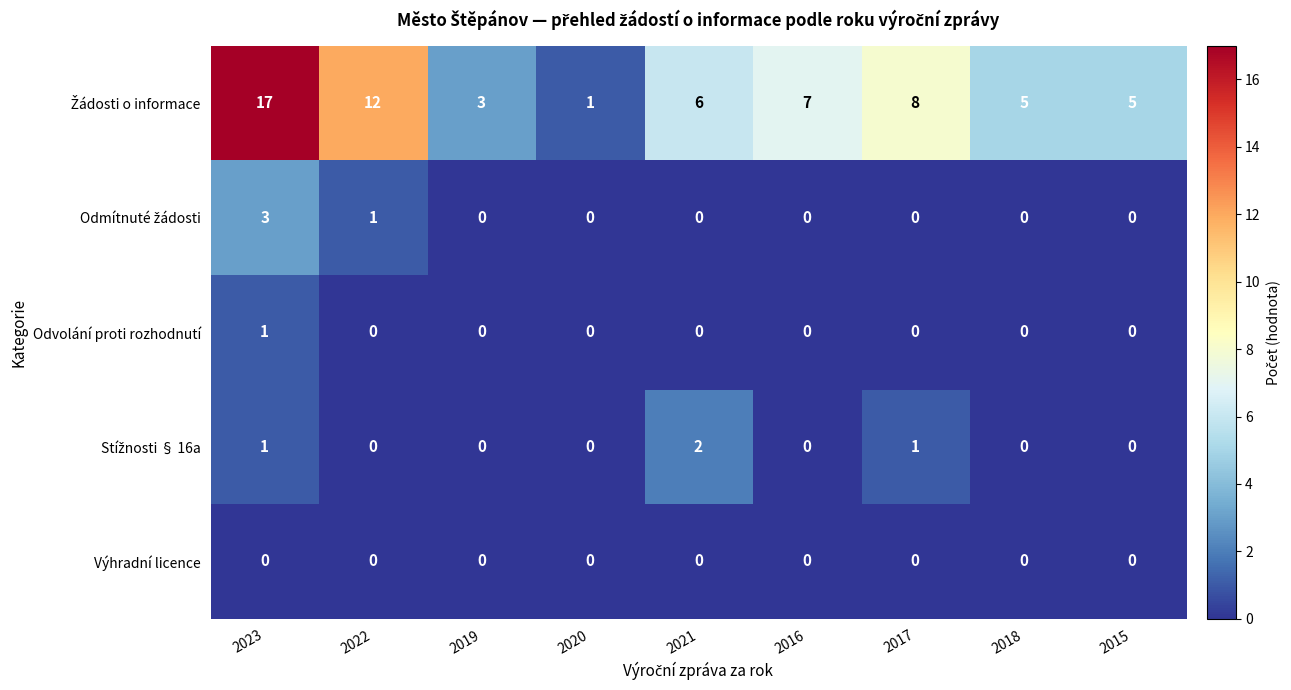

Is it true that Výhradní licence equals 0 at 2018?

True